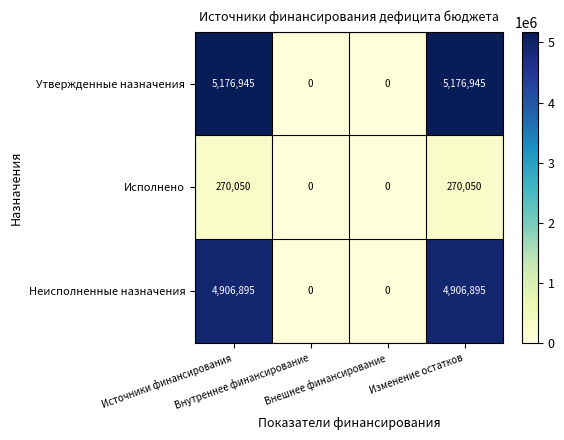

Which series has the largest total across all categories?

Утвержденные назначения